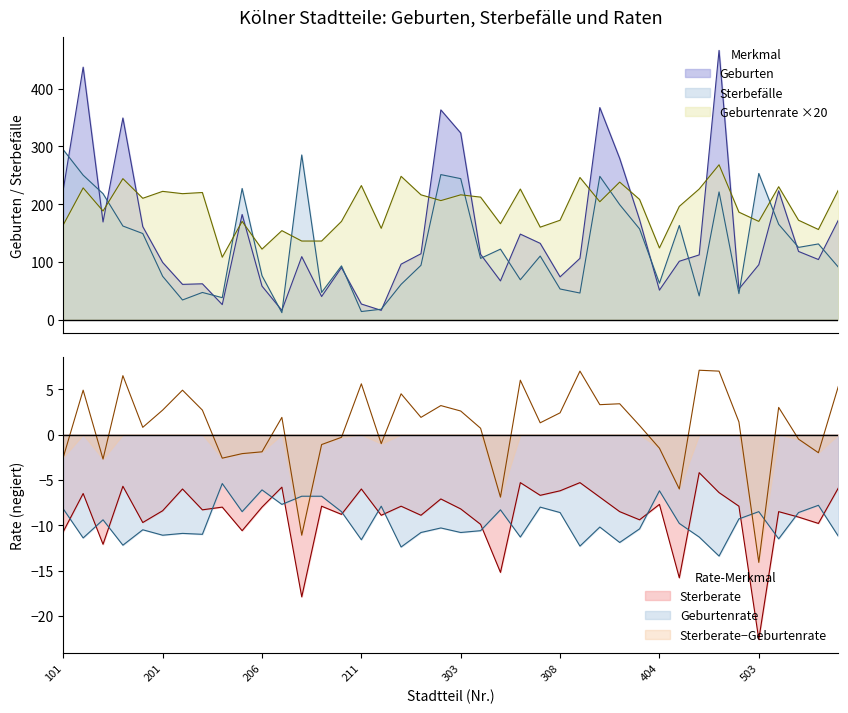

Is the value of Geburten at 205 greater than the value of Sterbefälle at 102?

No